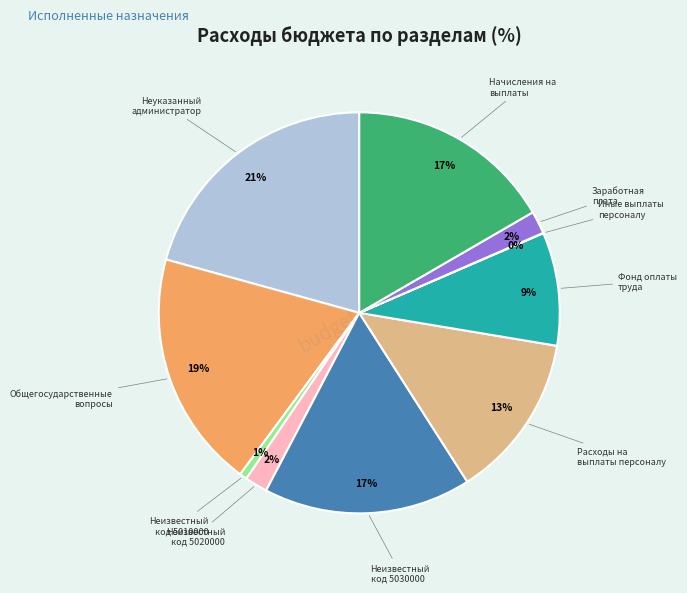

To the nearest percent, what is the difference between the largest and smallest slice percentages?

21%